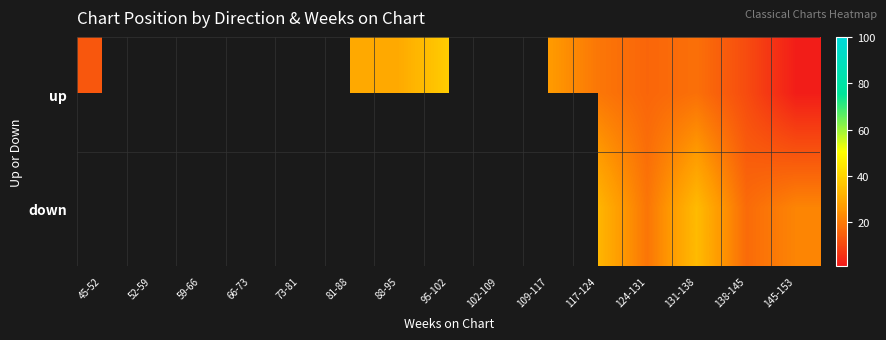

The value of up at 81-88 is 10.2. True or false?

False